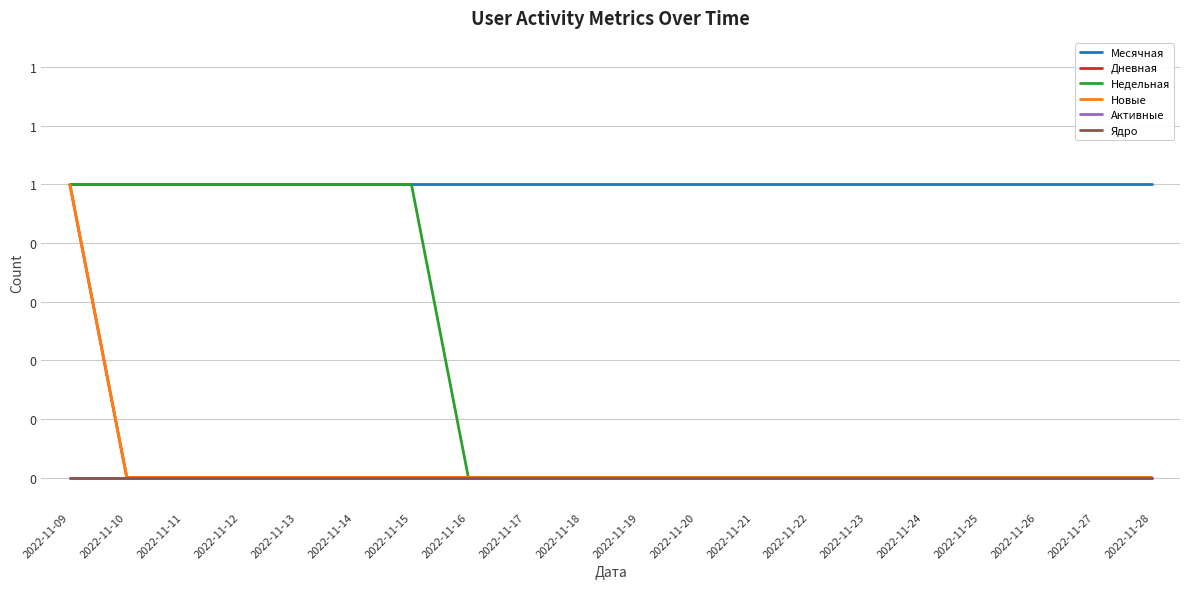

Which series has the largest range (max minus min)?

Дневная